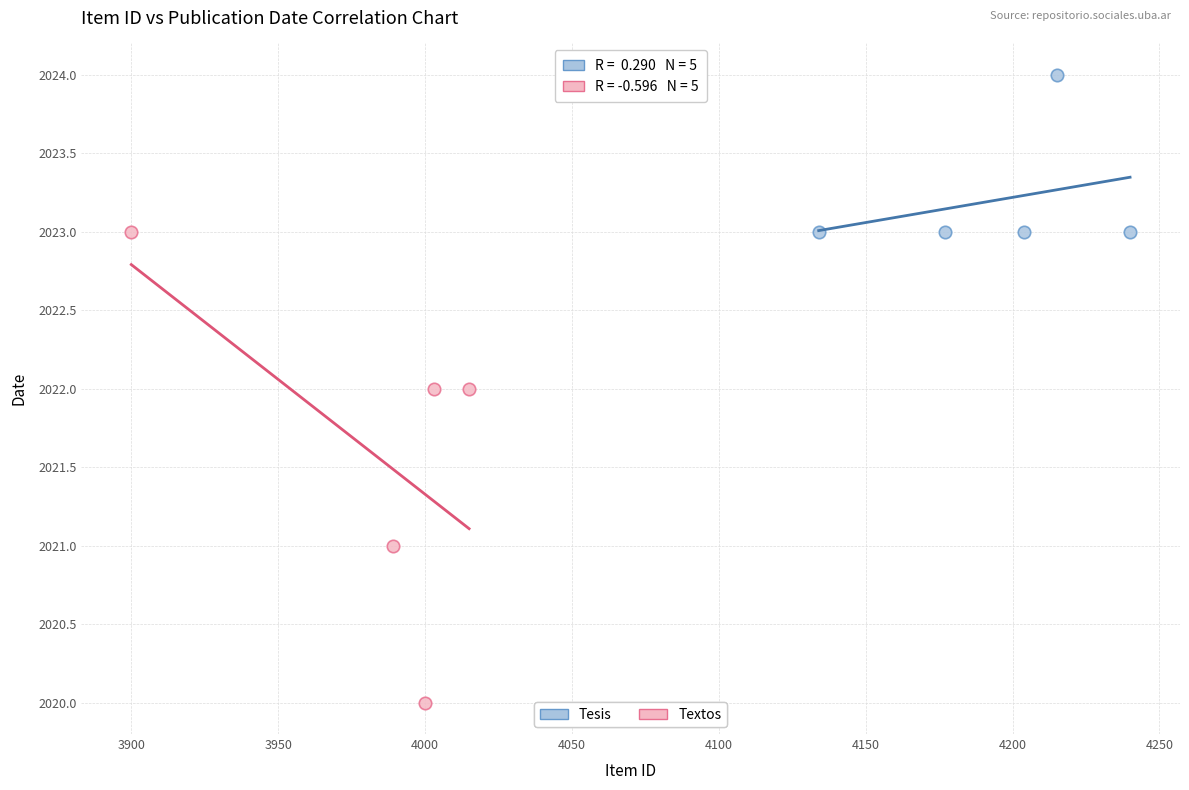

Which series has the largest Y range (max minus min)?

Textos